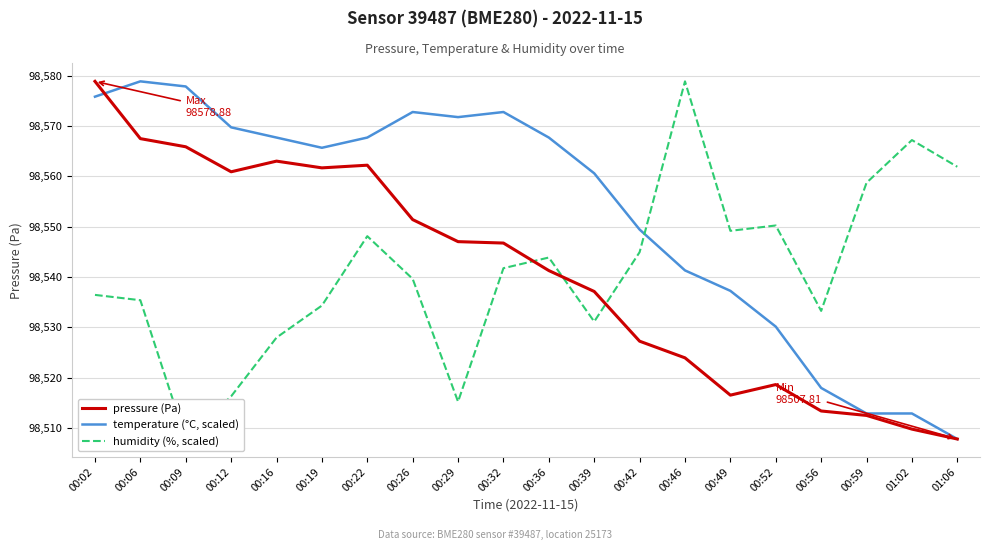

True or false: pressure (Pa) and temperature (°C, scaled) intersect in this chart.

True